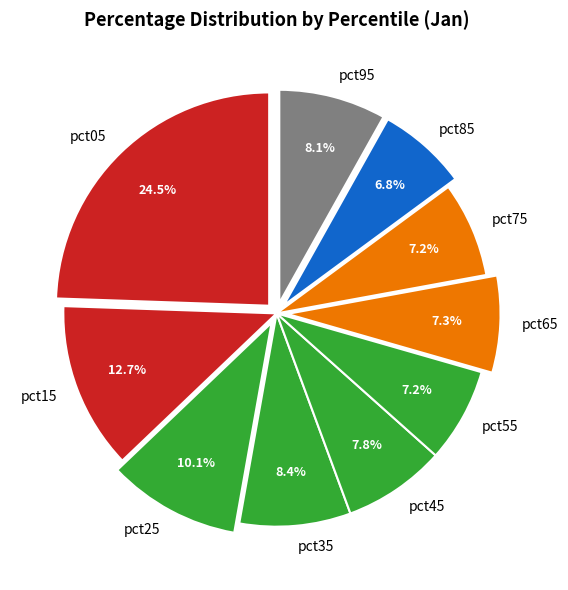

How many segments does this pie chart have?

10